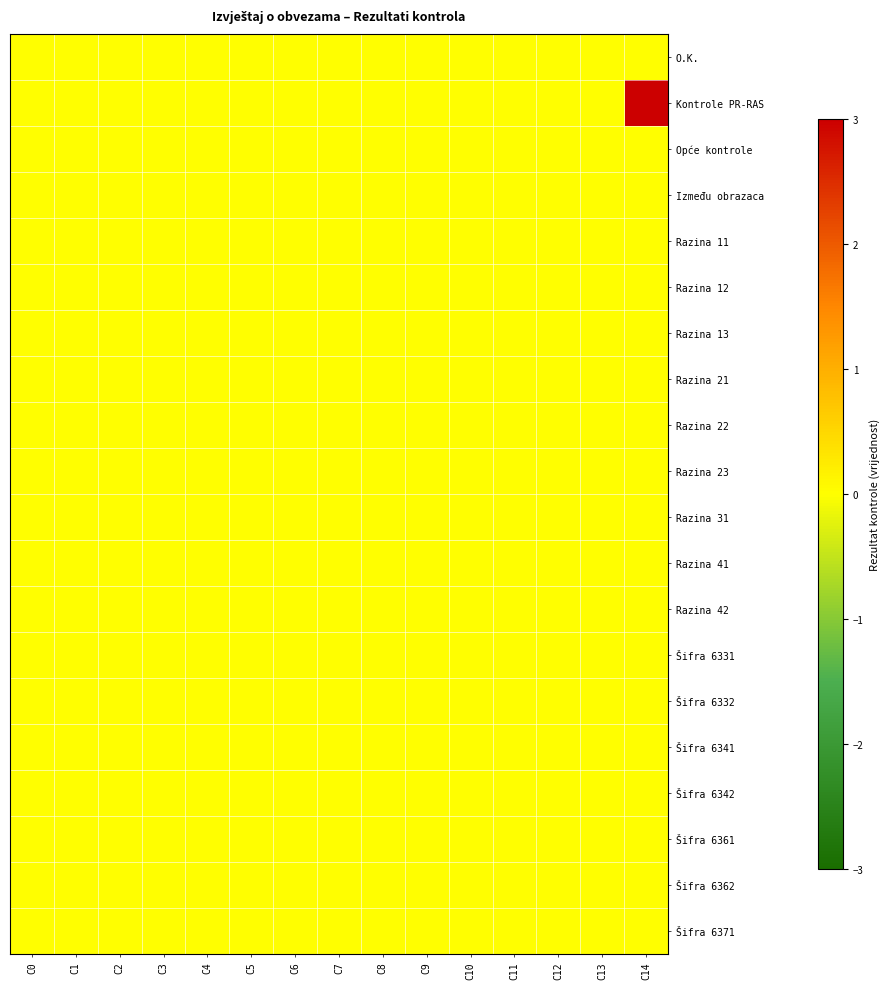

Between C2 and C13, which series saw the biggest shift?

O.K.